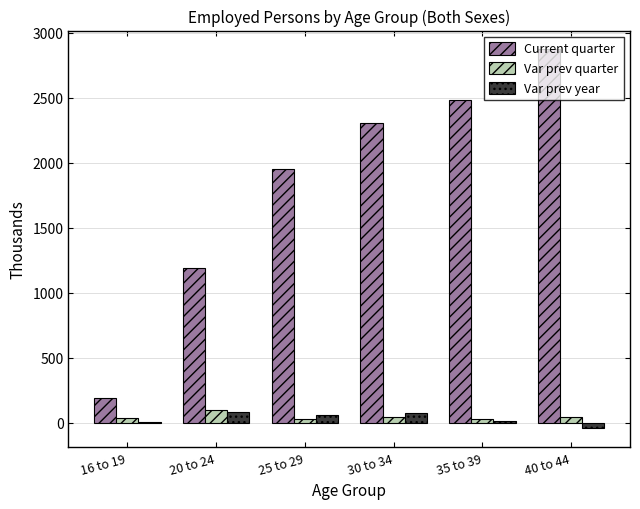

Which category has the highest value across all series?

40 to 44